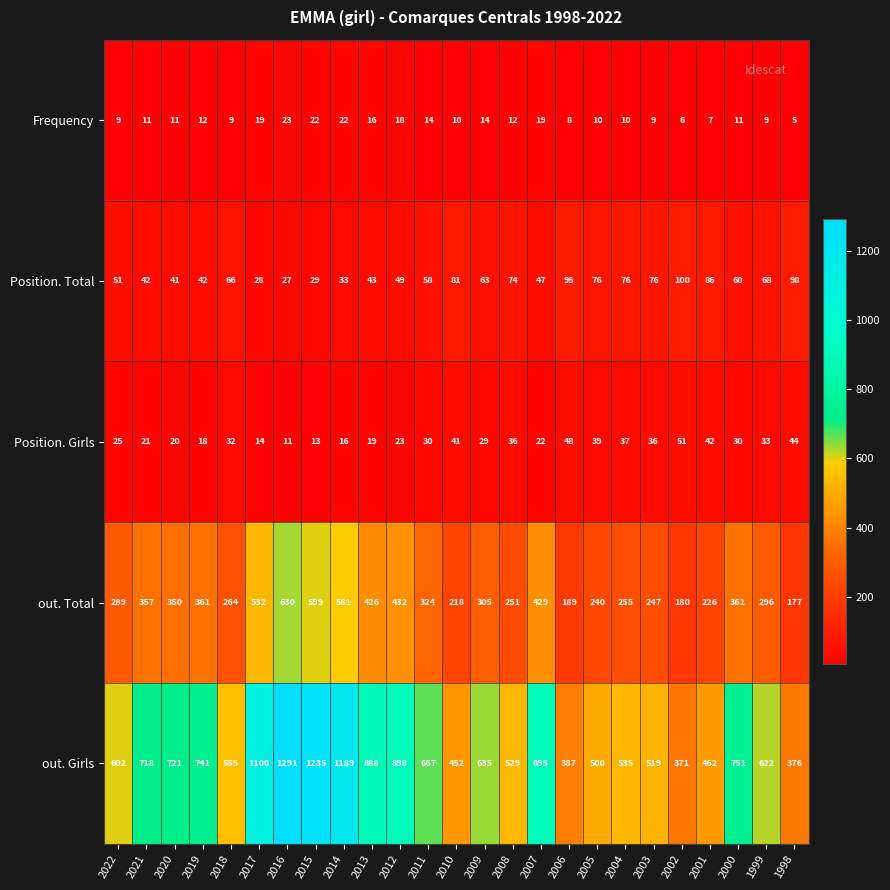

Which series has the largest range (max minus min)?

out. Girls